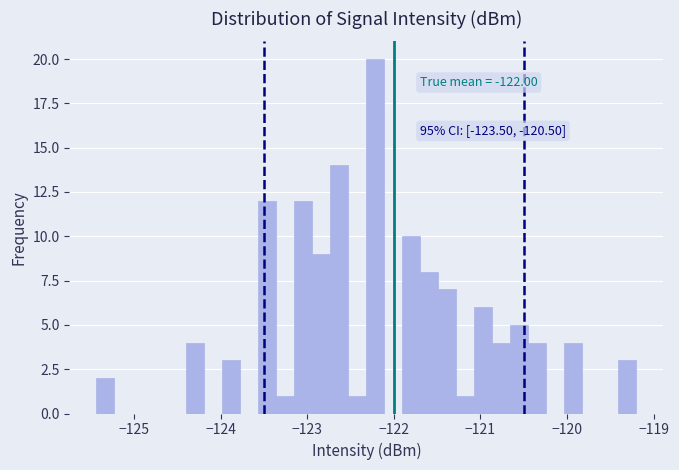

Read against the x-axis, roughly where is the centre of the tallest bar?

-122.2